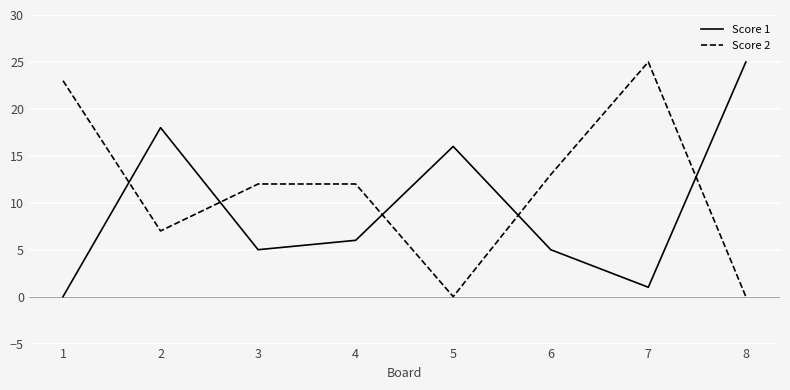

Where do Score 1 and Score 2 first cross each other?

1 and 2